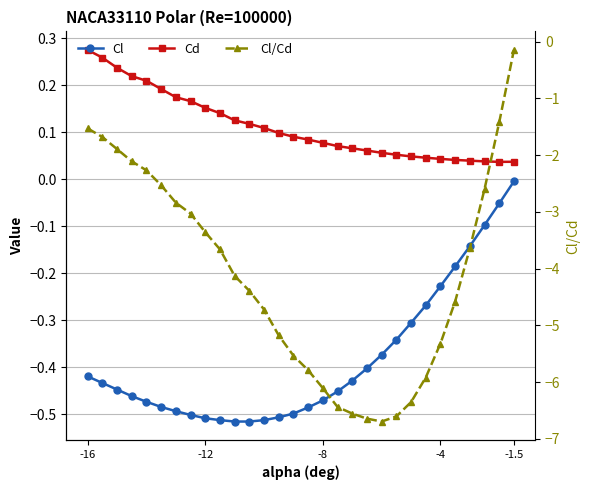

Is this an area chart (filled region under the line)?

No